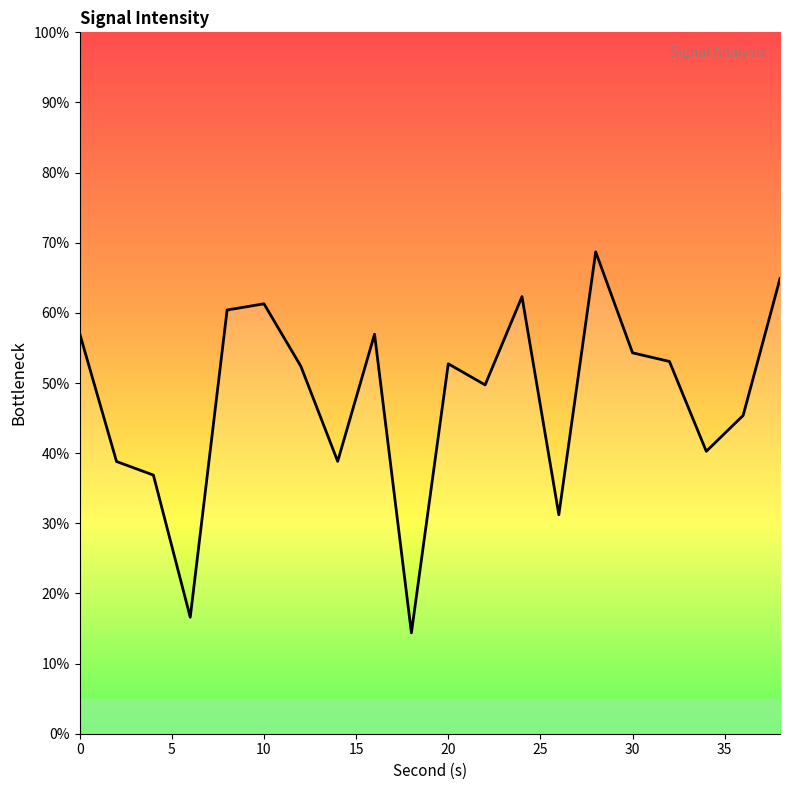

What is the greatest value displayed?

68.7